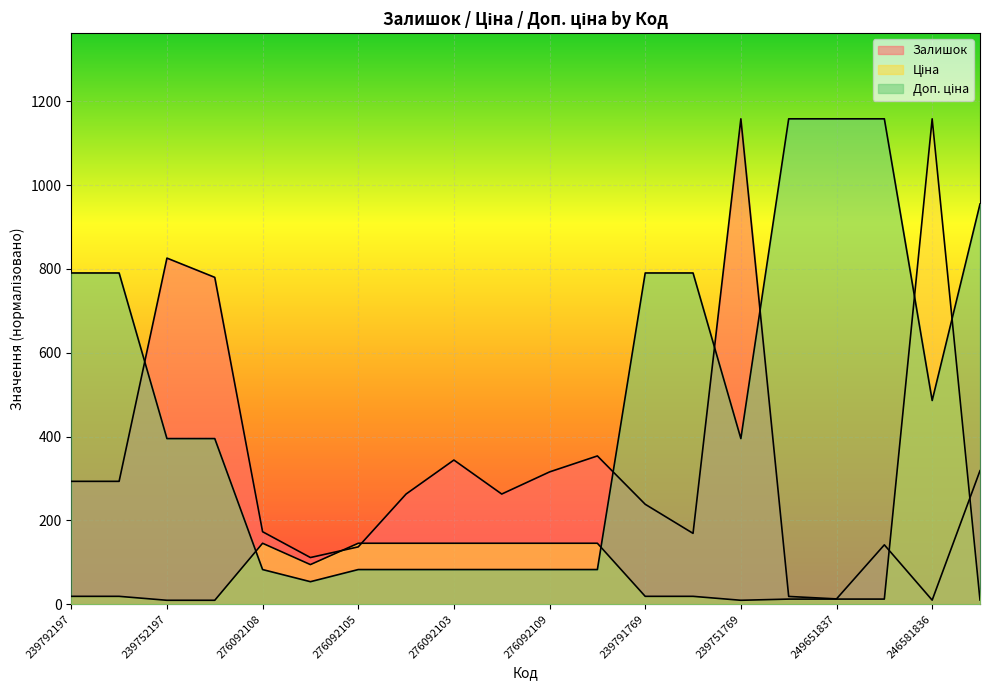

Where is the first local minimum for Доп. ціна?

276092107